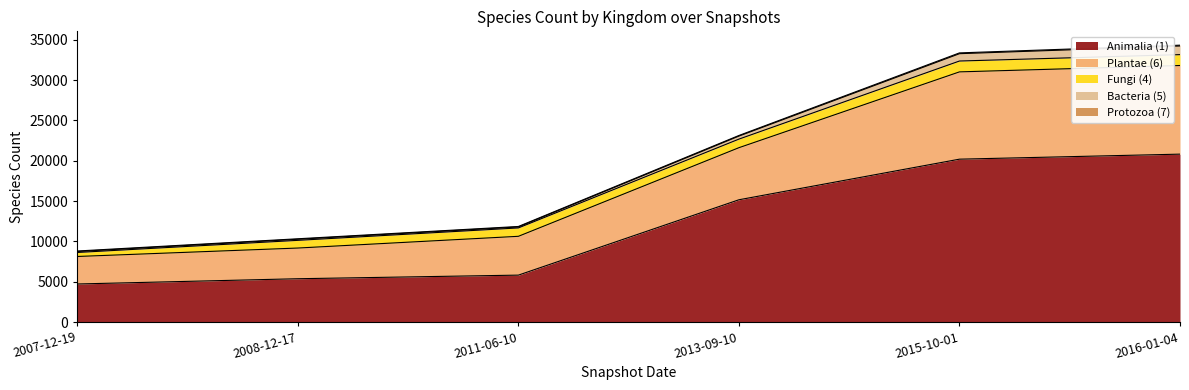

What is the value of the Plantae (6) point at the 3rd from the left?

4811